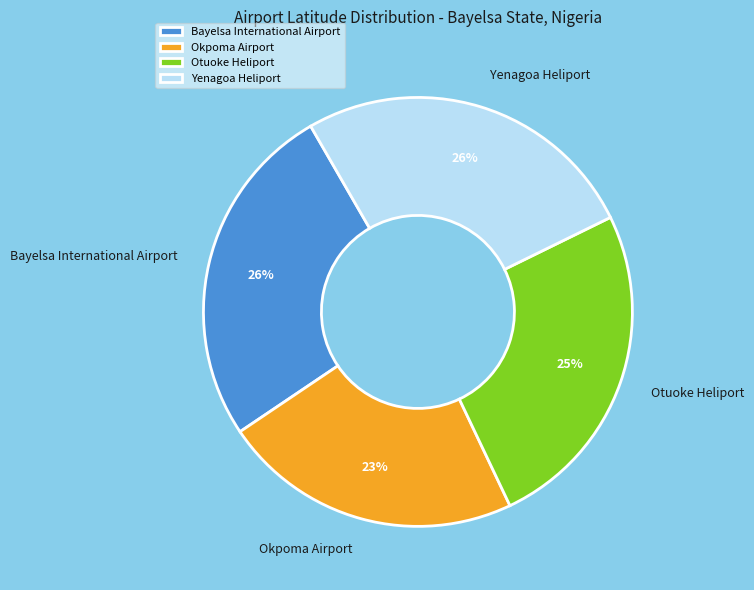

How many slices are in this pie chart?

4